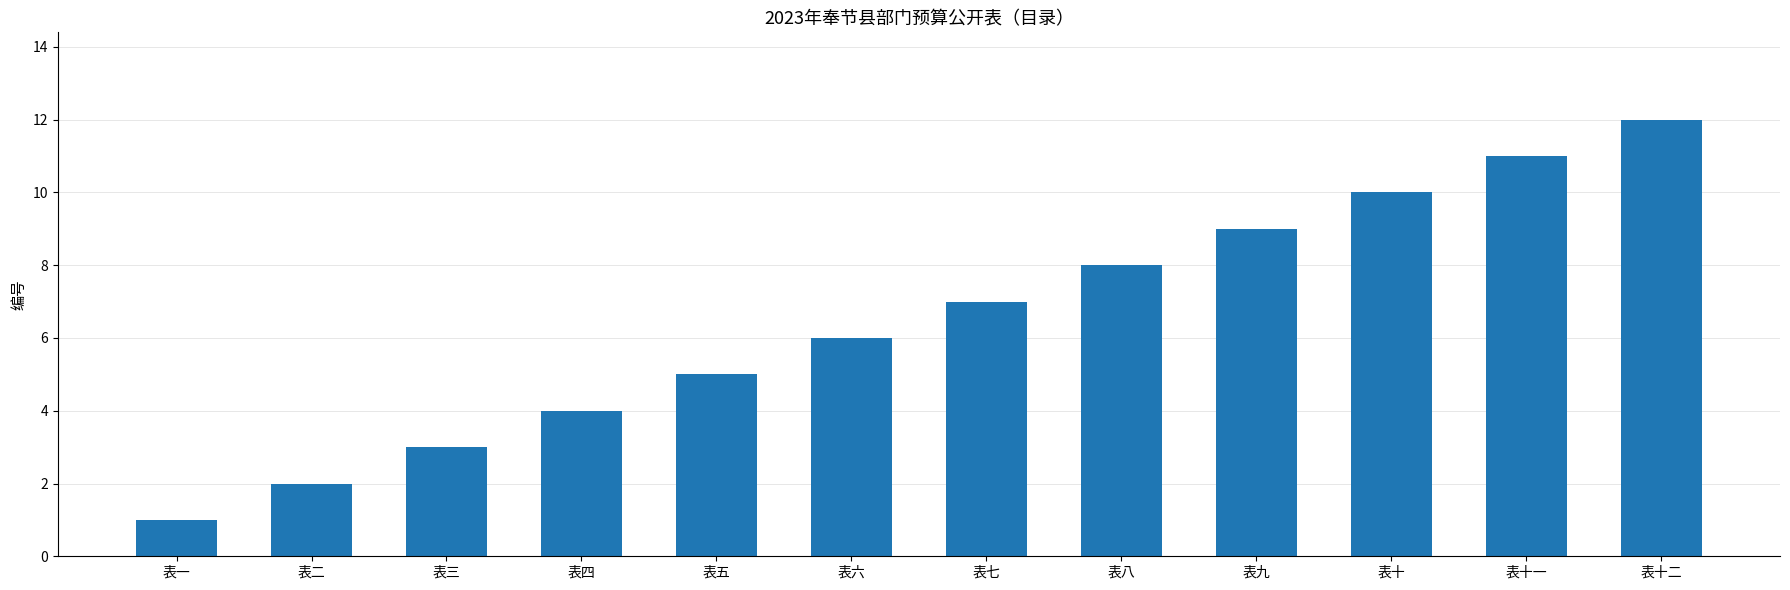

What is the value of the 4th bar from the left?

4